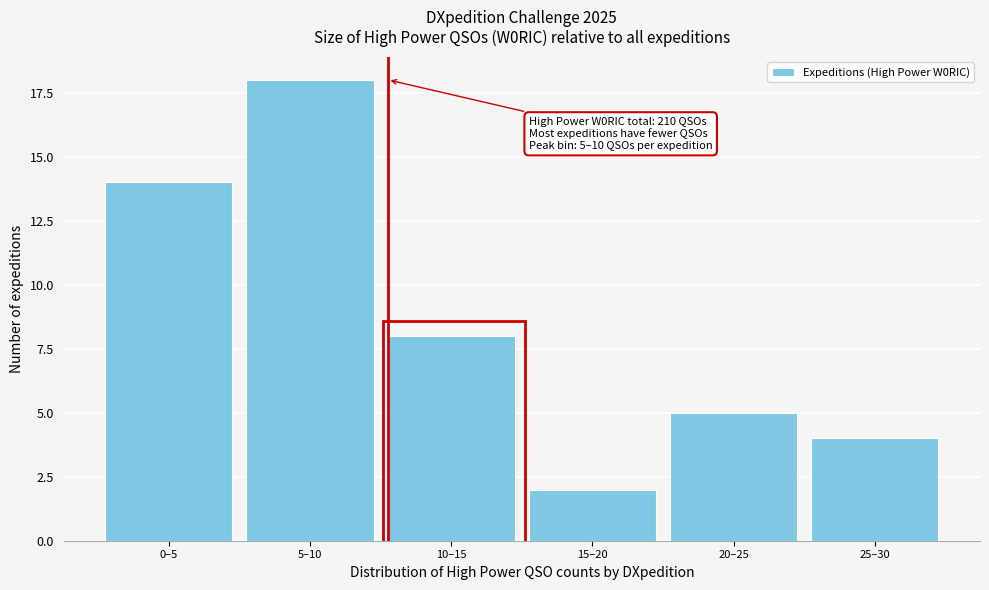

Reading left to right, transcribe all the data shown in this chart.

0–5=14	5–10=18	10–15=8	15–20=2	20–25=5	25–30=4